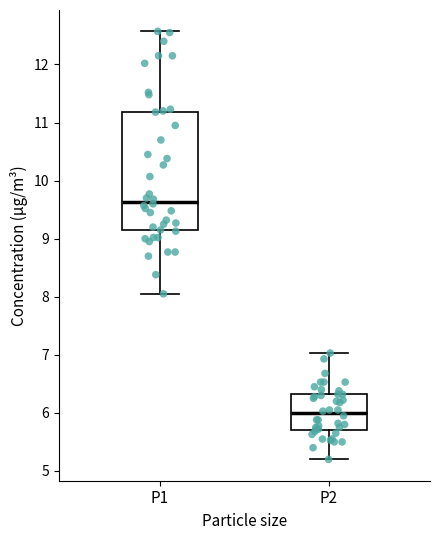

Which box's median line is the lowest?

P2